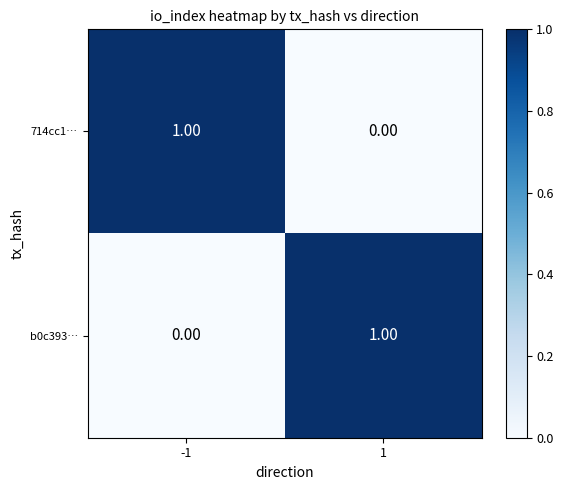

At 1, list the series in order from smallest to largest.

714cc1…, b0c393…